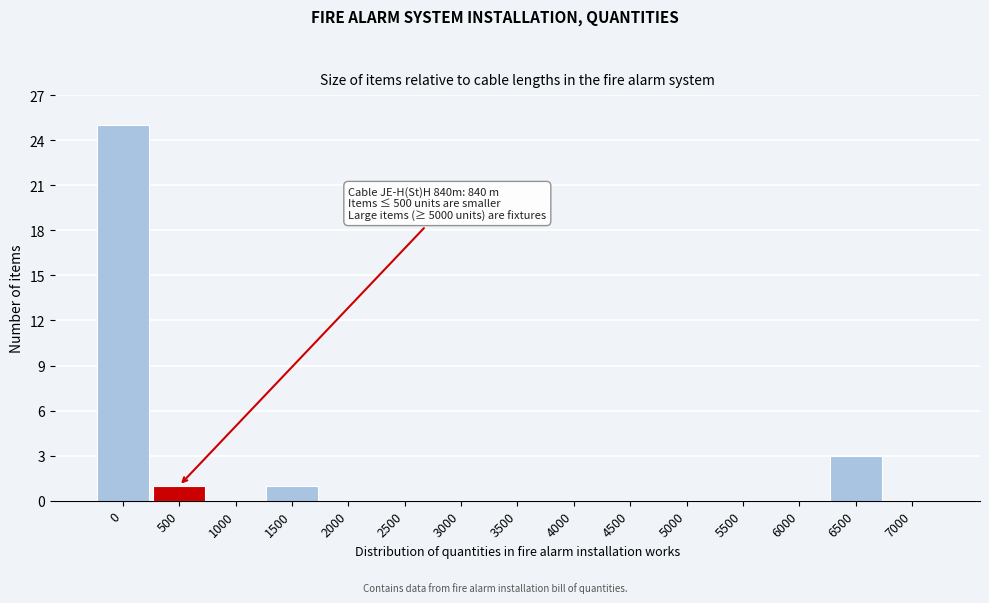

Reading left to right, list all the values displayed in this chart.

0=25	500=1	1000=0	1500=1	2000=0	2500=0	3000=0	3500=0	4000=0	4500=0	5000=0	5500=0	6000=0	6500=3	7000=0